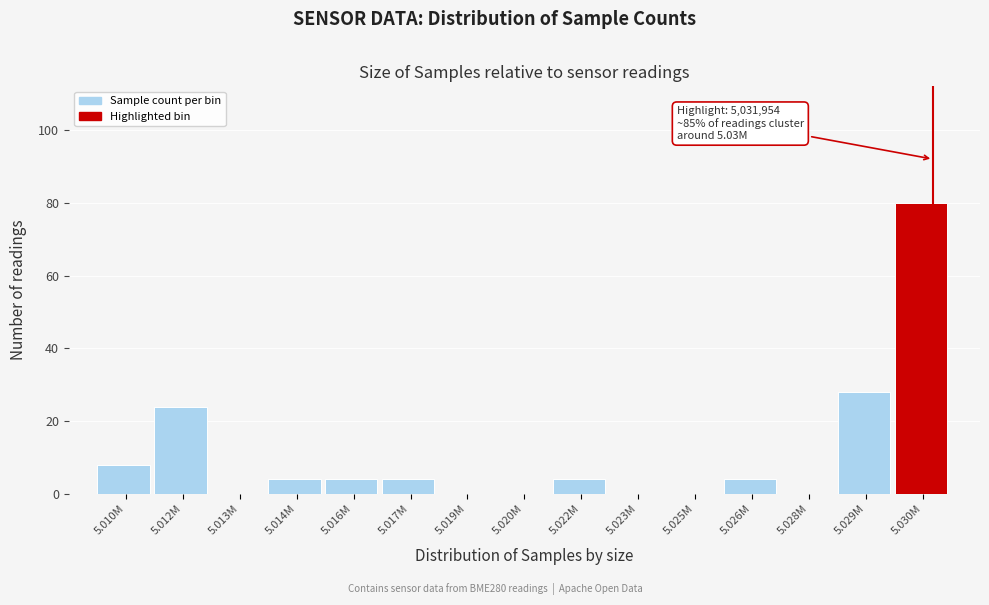

Reading left to right, what are all the values shown in this chart?

5.010M=8	5.012M=24	5.013M=0	5.014M=4	5.016M=4	5.017M=4	5.019M=0	5.020M=0	5.022M=4	5.023M=0	5.025M=0	5.026M=4	5.028M=0	5.029M=28	5.030M=80